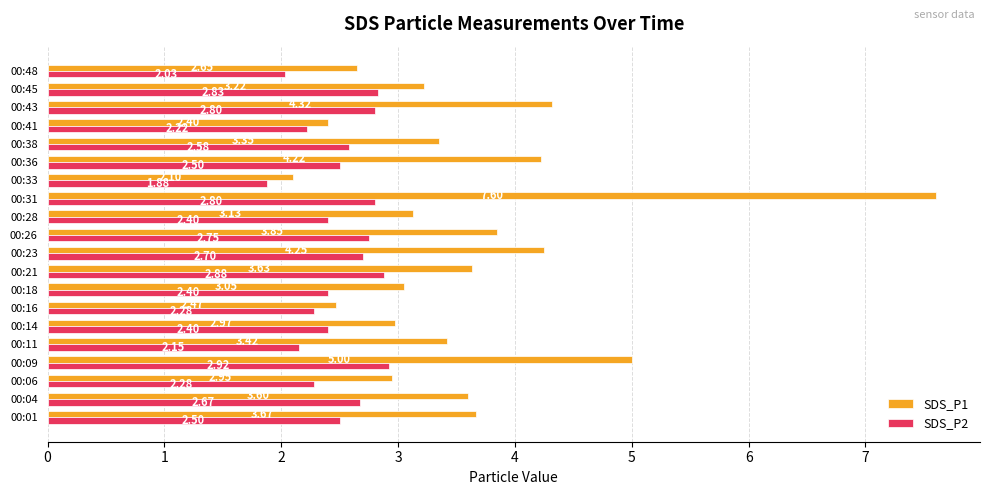

At how many categories does at least one series exceed 2?

20